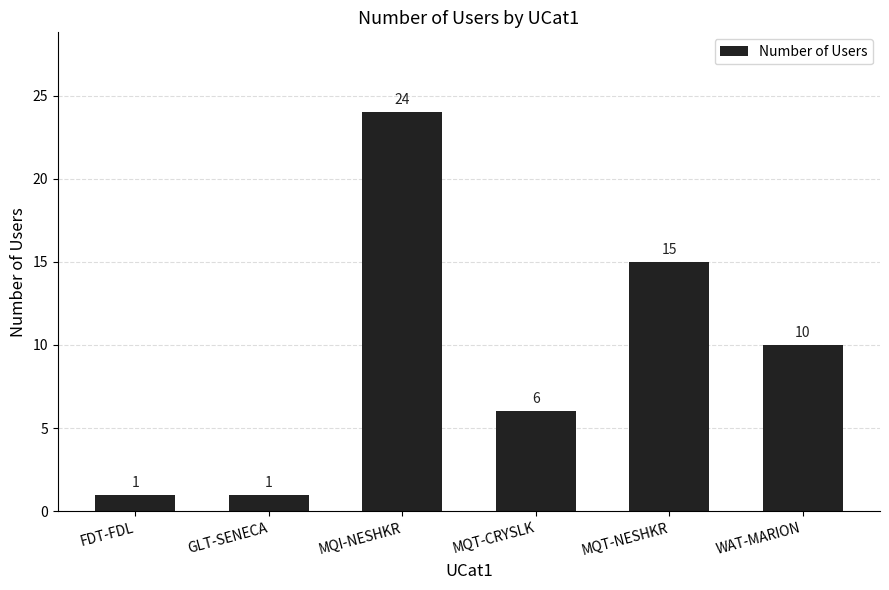

At which category does the chart reach its peak across all series?

MQI-NESHKR